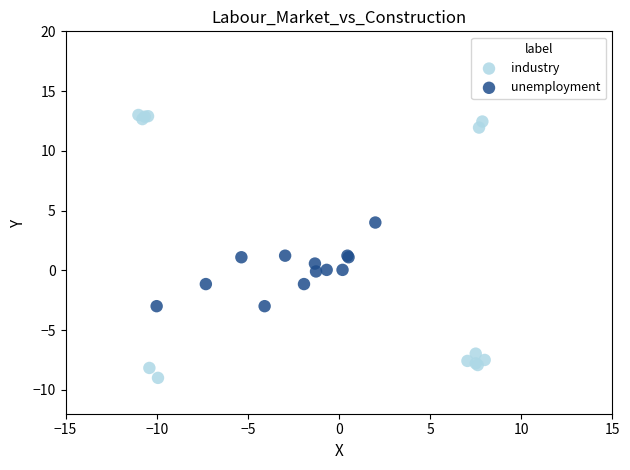

Which series reaches the maximum Y coordinate?

industry